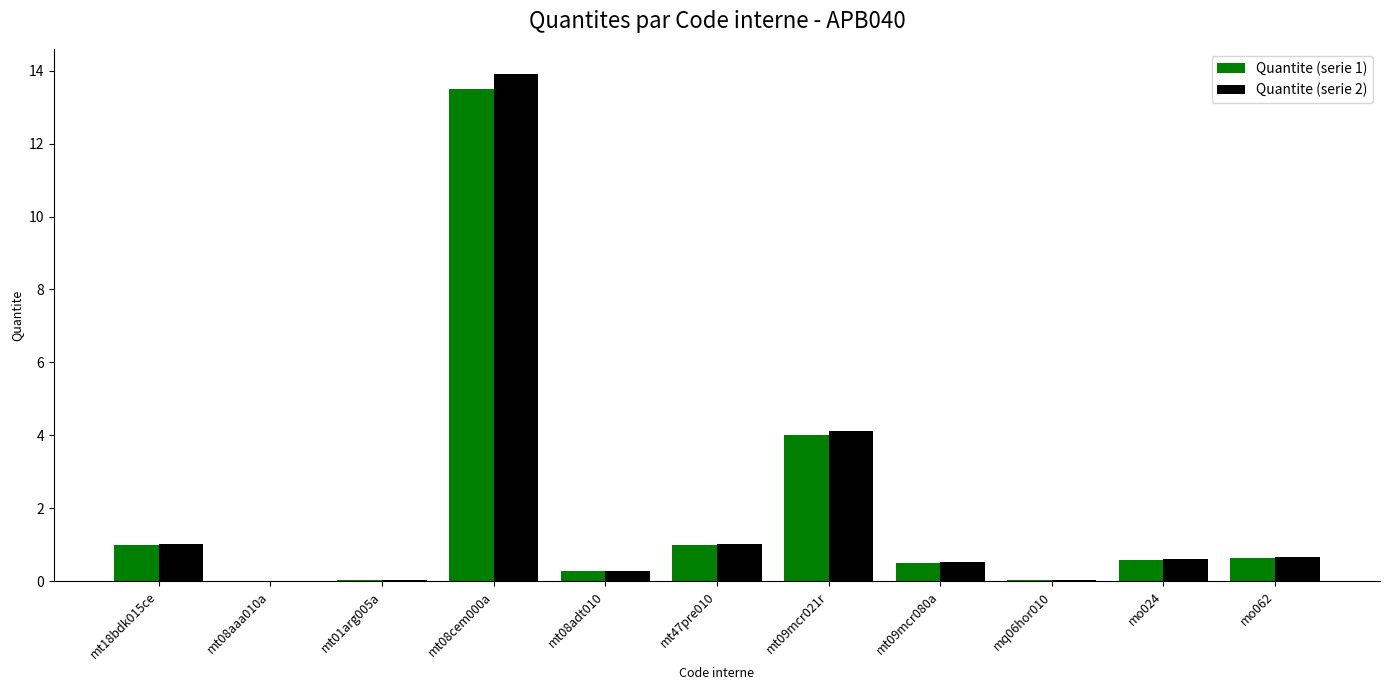

Does the chart contain stacked bars?

No